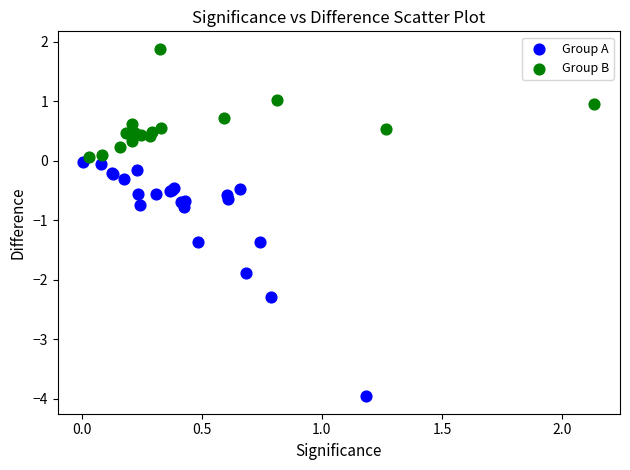

Which series contains the lowest Y value?

Group A